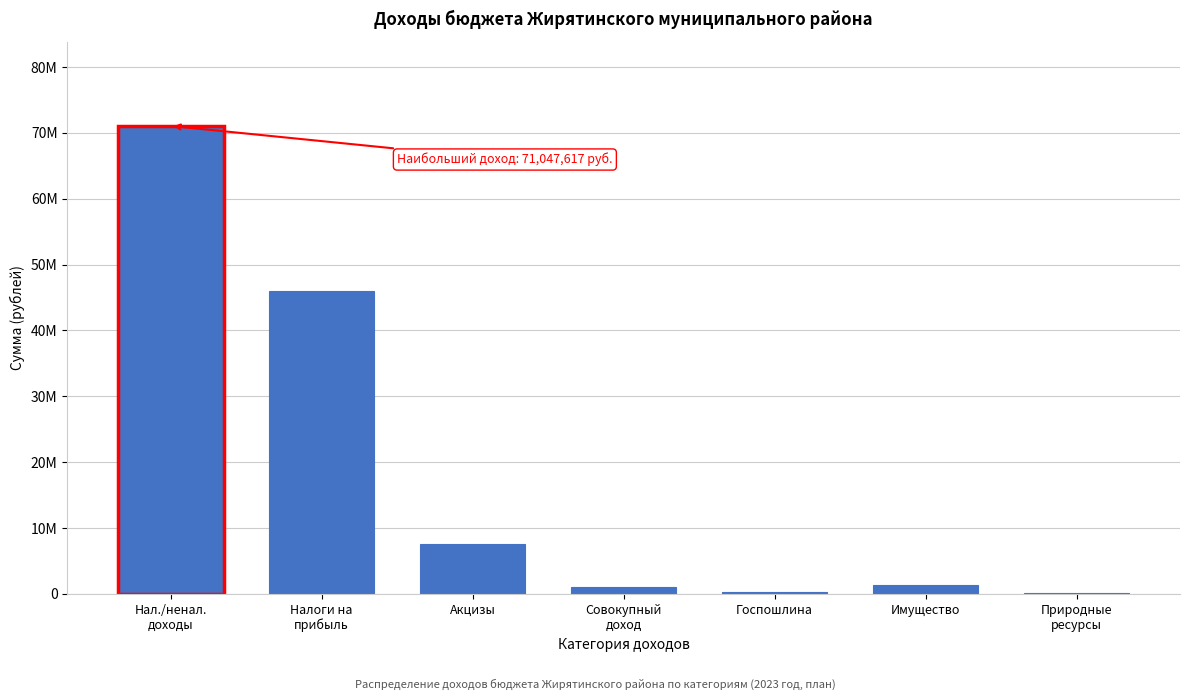

Are the bars horizontal?

No